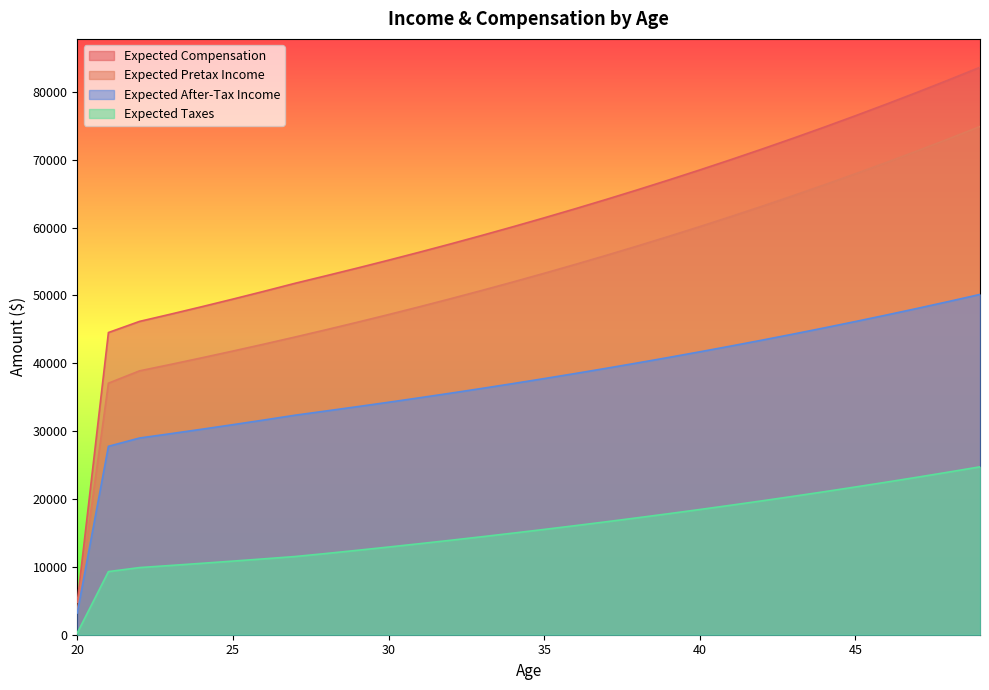

Is it true that Expected Compensation equals 48346.4 at 24?

True